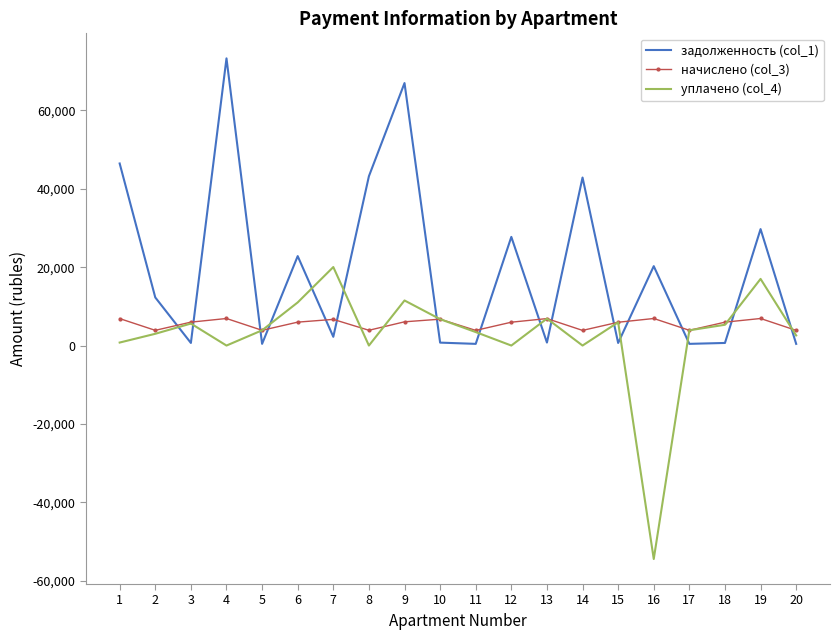

List the series in order of their peak value, lowest first.

начислено (col_3), уплачено (col_4), задолженность (col_1)